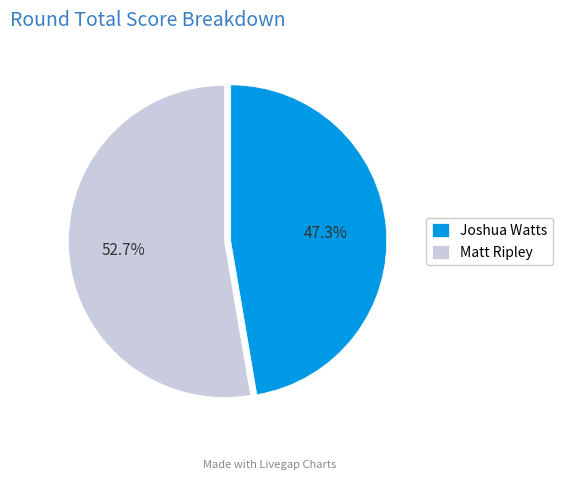

Between Joshua Watts and Matt Ripley, which is larger?

Matt Ripley